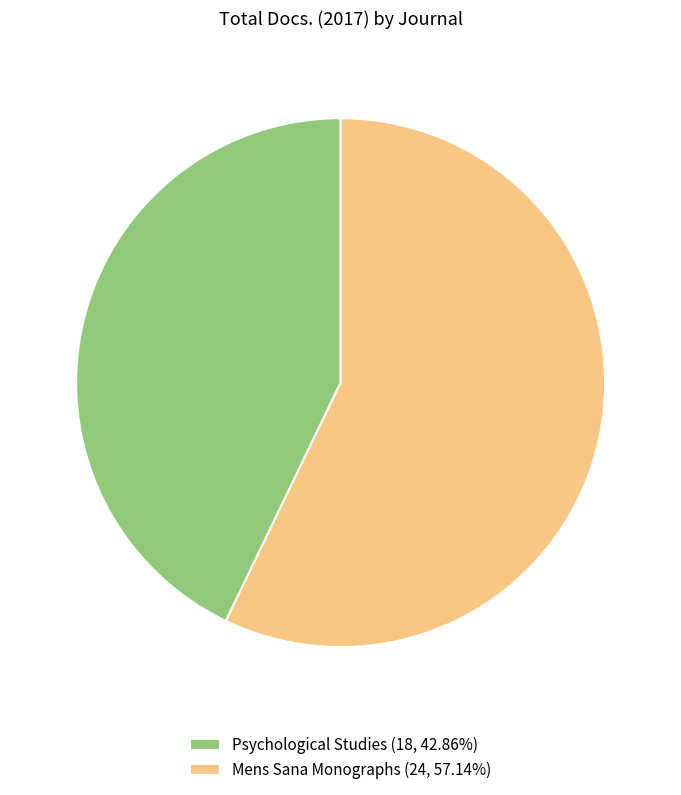

Combined, do Mens Sana Monographs (24, 57.14%) and Psychological Studies (18, 42.86%) account for over 50%?

Yes